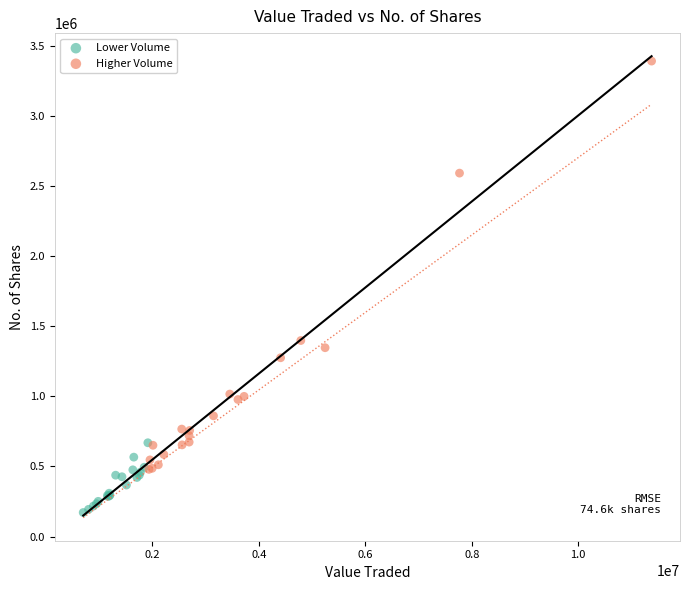

Which series has the widest spread of Y values?

Higher Volume